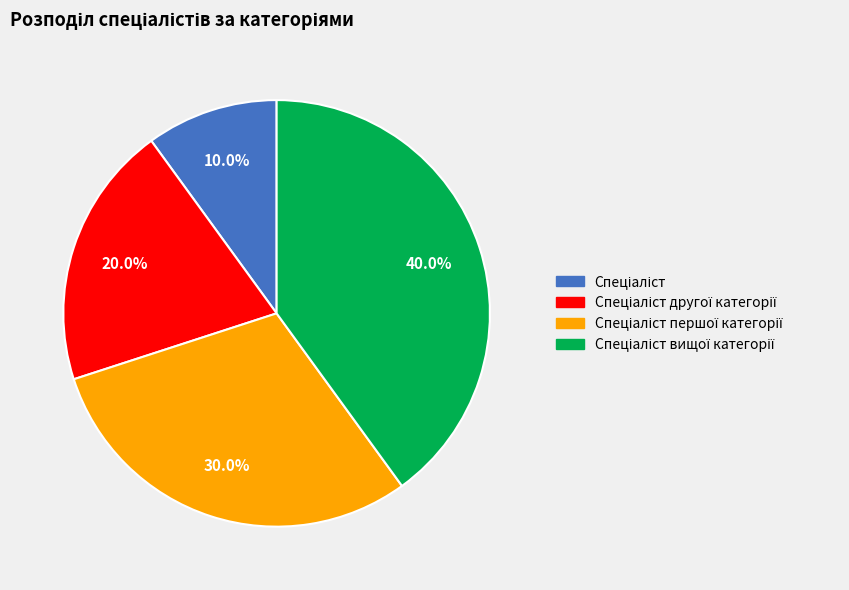

Is there a majority slice in this chart?

No